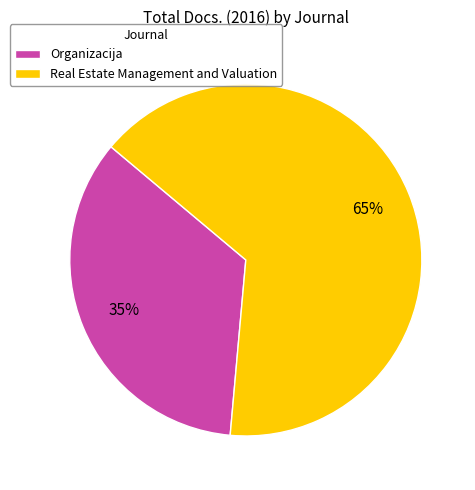

What is the ratio of the value at Real Estate Management and Valuation to the value at Organizacija?

1.9